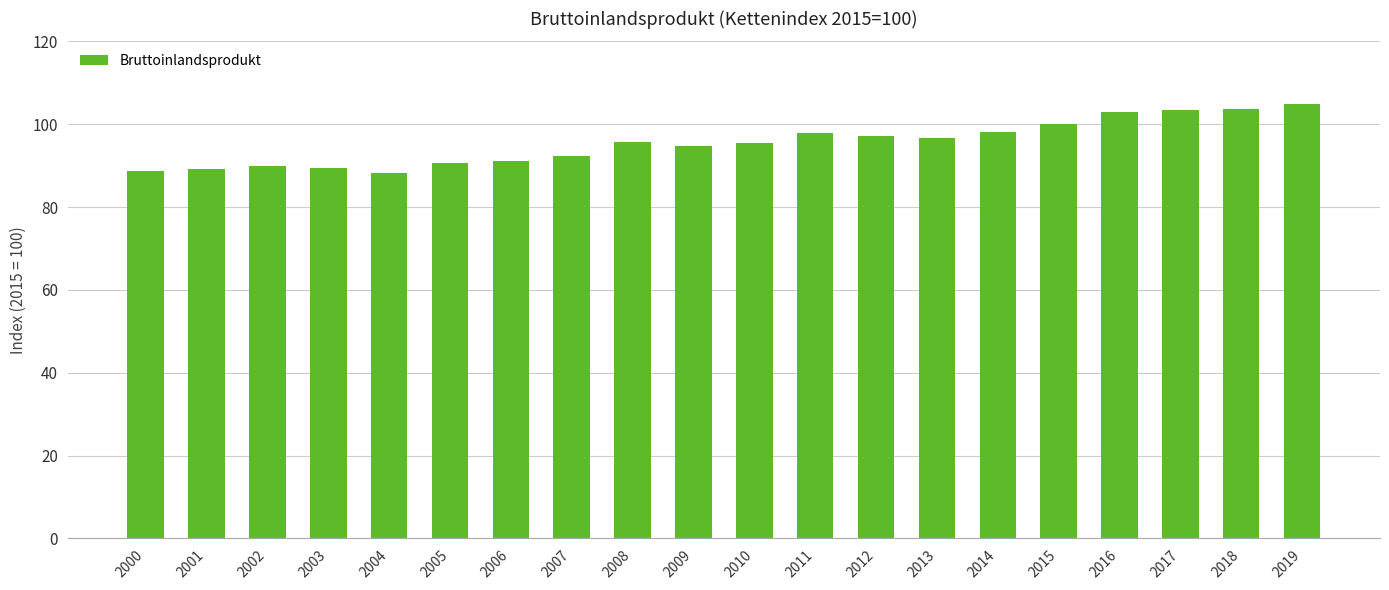

What is the greatest value displayed?

104.9